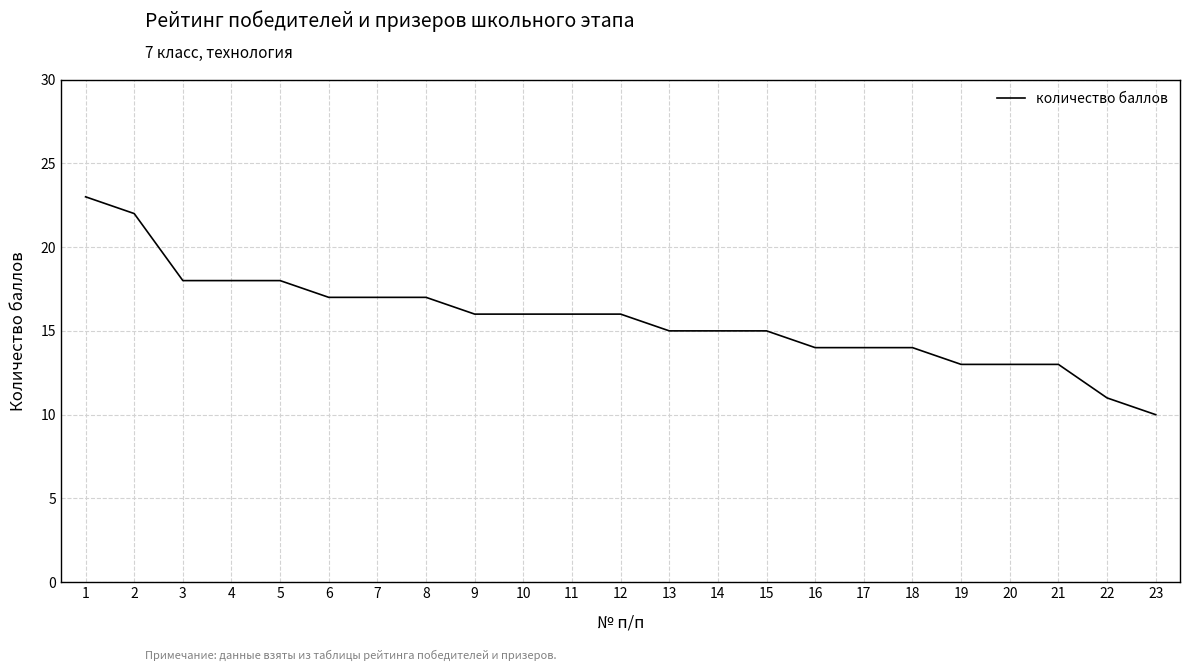

Reading left to right, what are all the values shown in this chart?

1=23	2=22	3=18	4=18	5=18	6=17	7=17	8=17	9=16	10=16	11=16	12=16	13=15	14=15	15=15	16=14	17=14	18=14	19=13	20=13	21=13	22=11	23=10